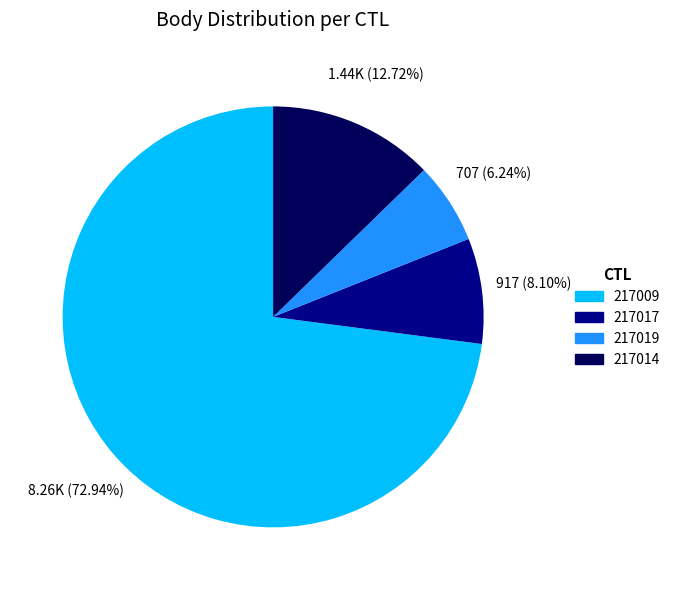

How many slices are in this pie chart?

4